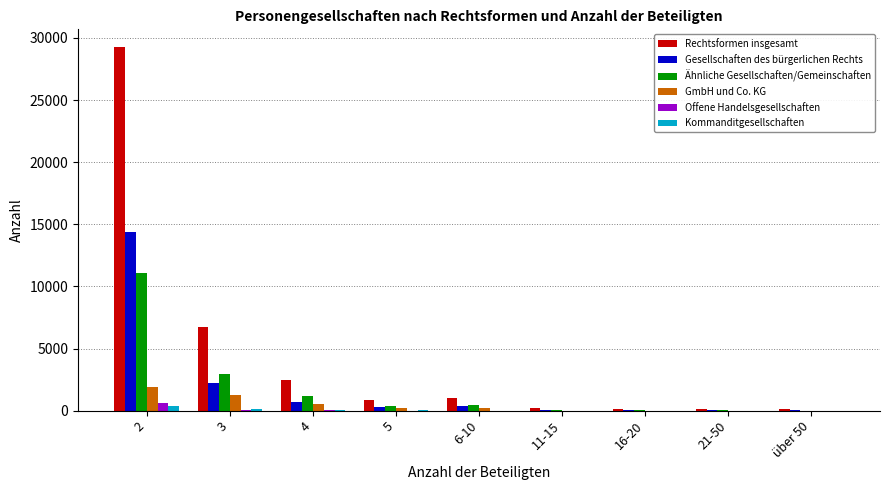

What is the greatest value displayed?

29235